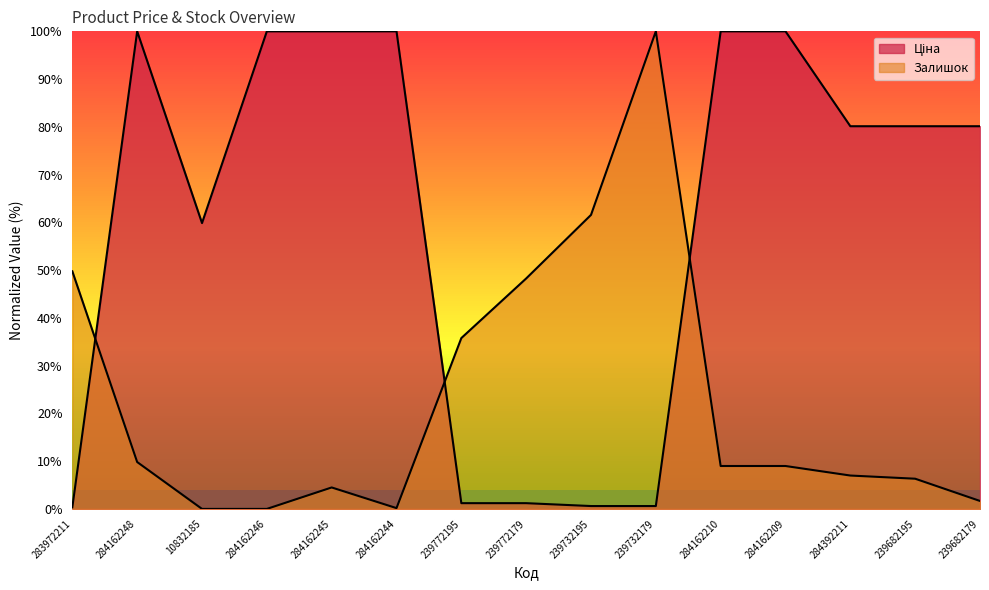

How many positive values does the Залишок series have?

13